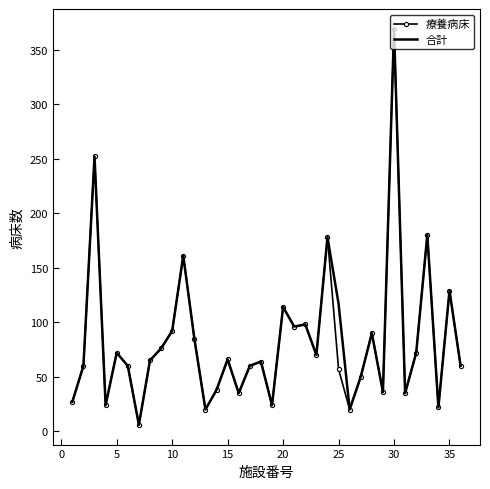

What is the greatest value displayed?

369